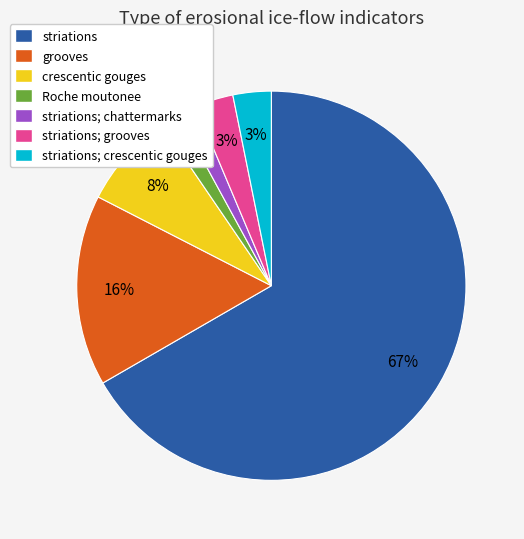

What is the largest slice in the pie chart?

striations